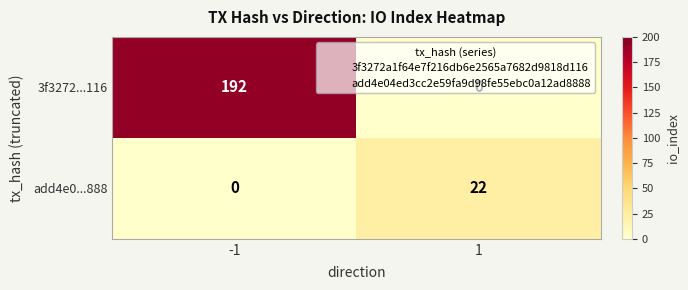

At which category is the sum across all series the highest?

-1